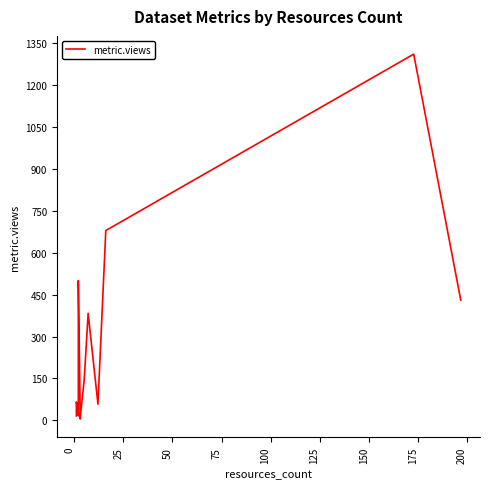

How many lines are shown in the chart?

1